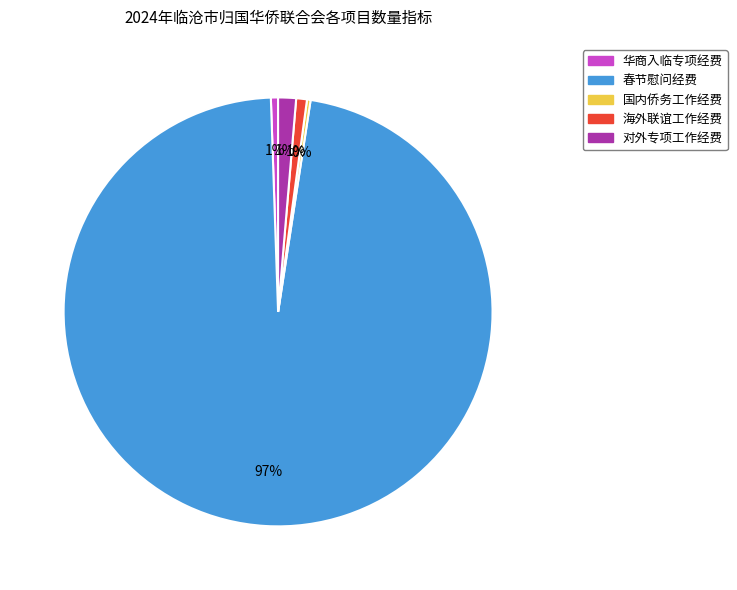

To the nearest percent, what is the difference between the largest and smallest slice percentages?

97%